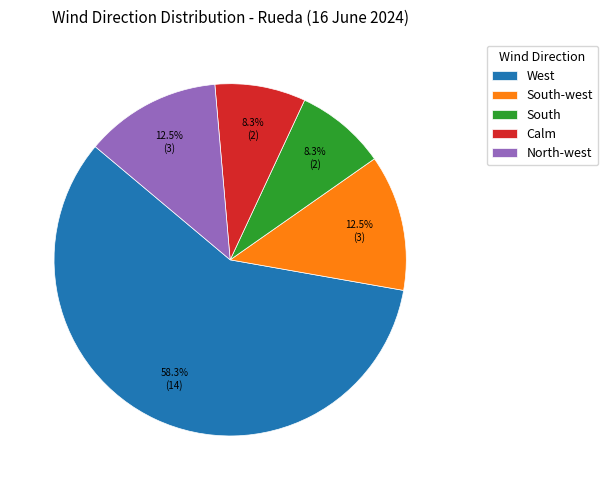

To the nearest percent, what is the average slice percentage?

20%